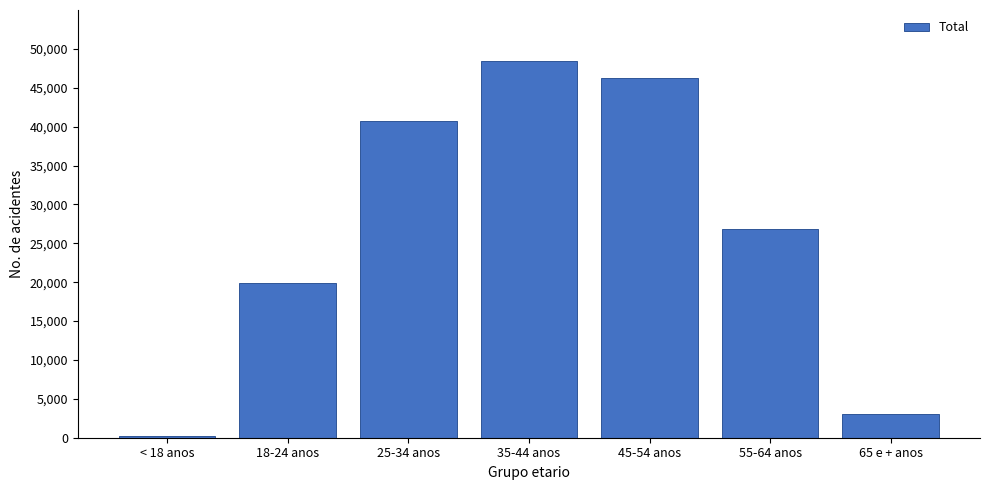

Reading right to left, extract all data points from this chart.

3083	26812	46305	48478	40747	19873	199